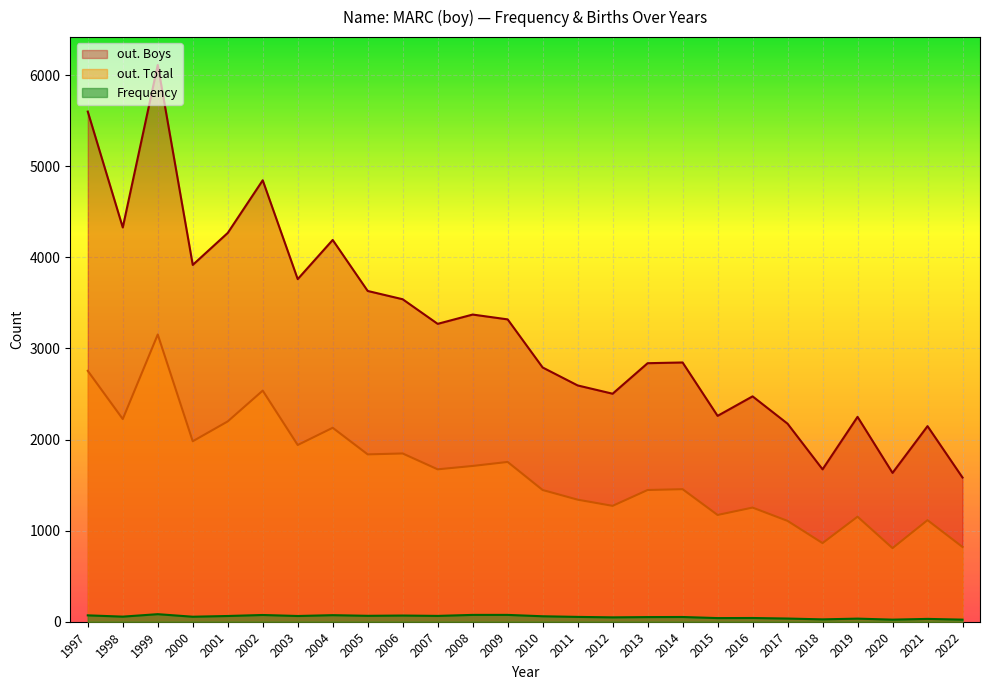

What is the greatest value displayed?

6112